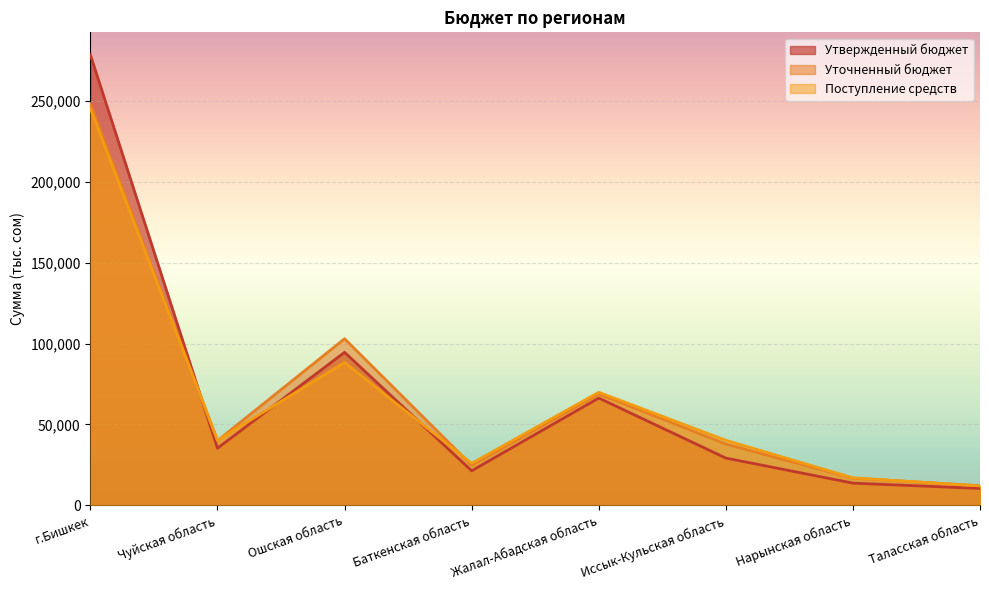

What are all the series names shown in the legend?

Утвержденный бюджет, Уточненный бюджет, Поступление средств